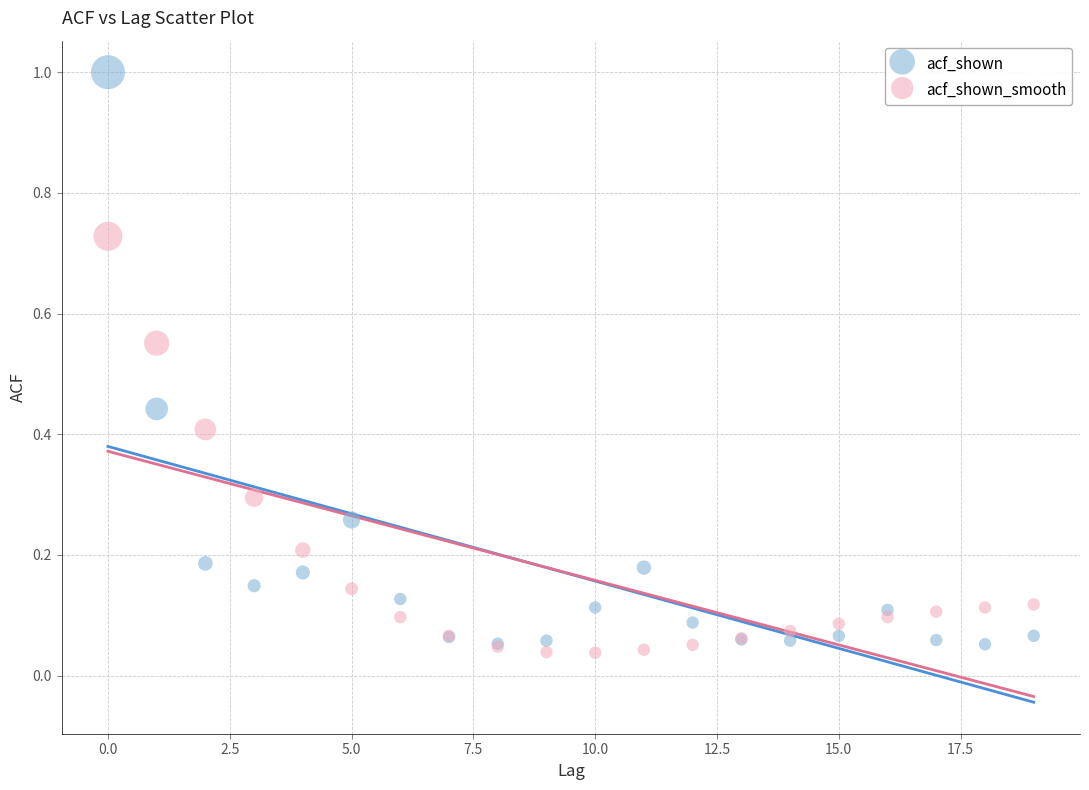

What are all the series names shown in the legend?

acf_shown, acf_shown_smooth